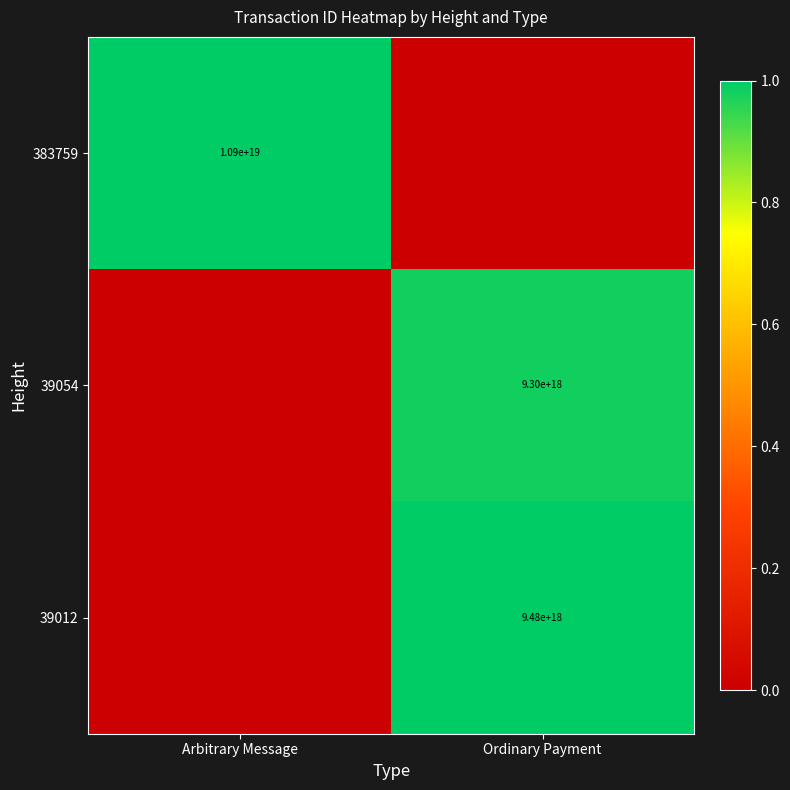

Is the value of 383759 at Arbitrary Message greater than the value of 39054 at Ordinary Payment?

Yes